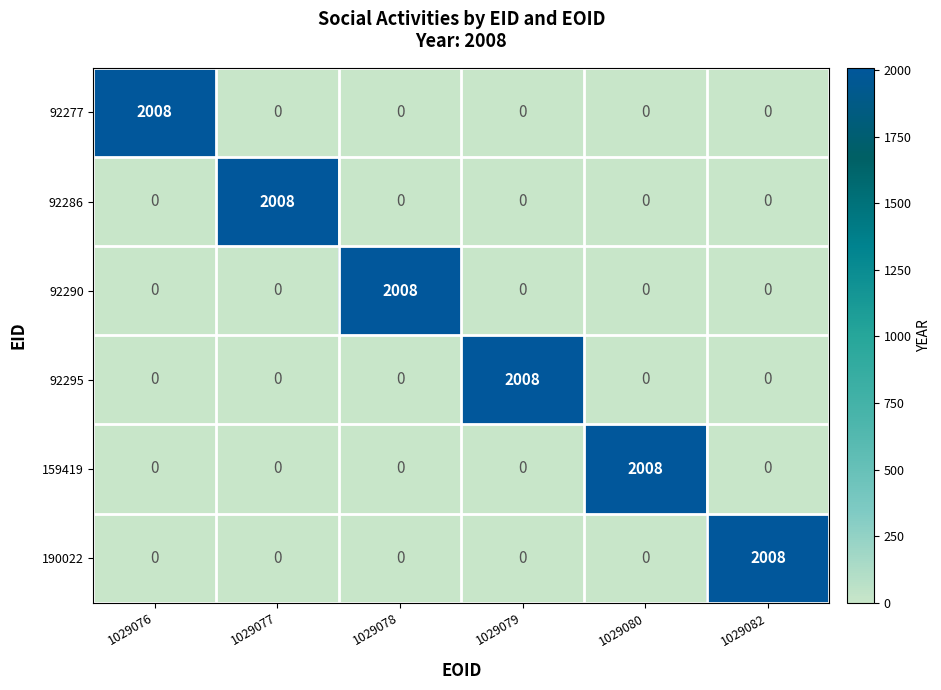

What is the difference between the maximum and minimum values in the 190022 series?

2008